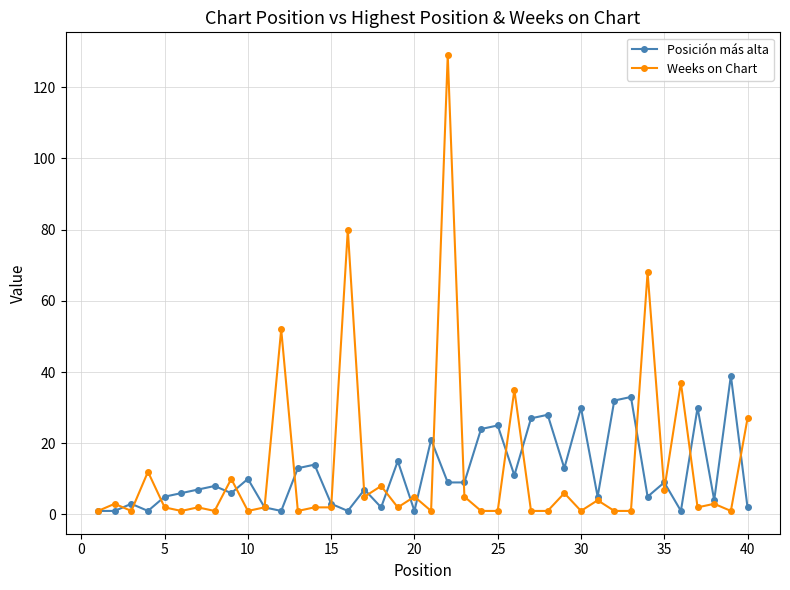

True or false: Posición más alta has more than 1 interior local peaks.

True